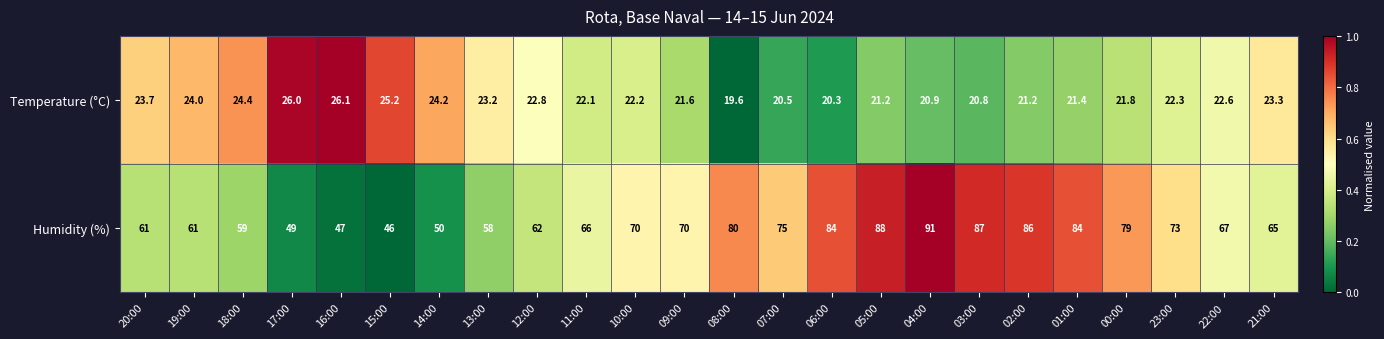

Which series has the widest spread of values?

Humidity (%)